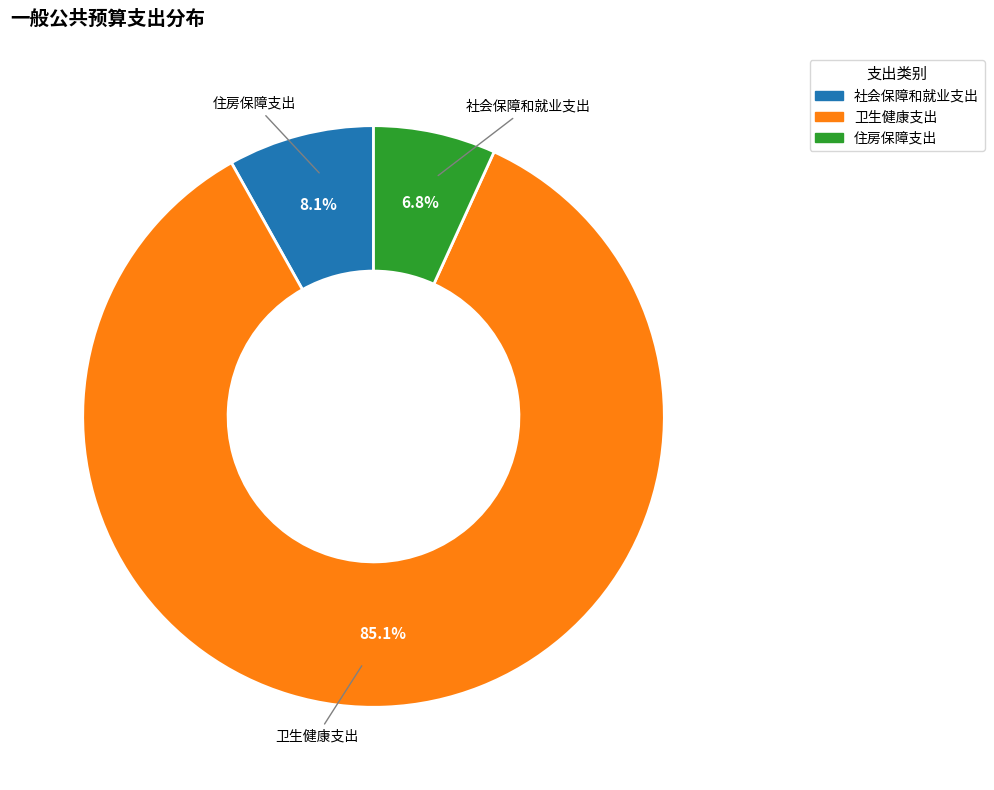

What is the ratio of the value at 卫生健康支出 to the value at 社会保障和就业支出?

10.5